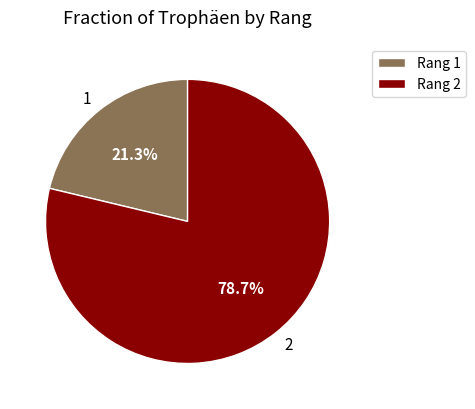

To the nearest percent, what is the combined percentage of 2 and 1?

100%